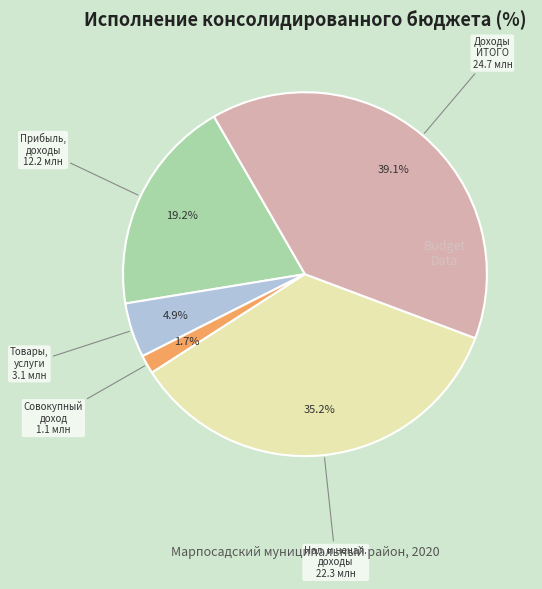

Does any single category account for the majority?

No